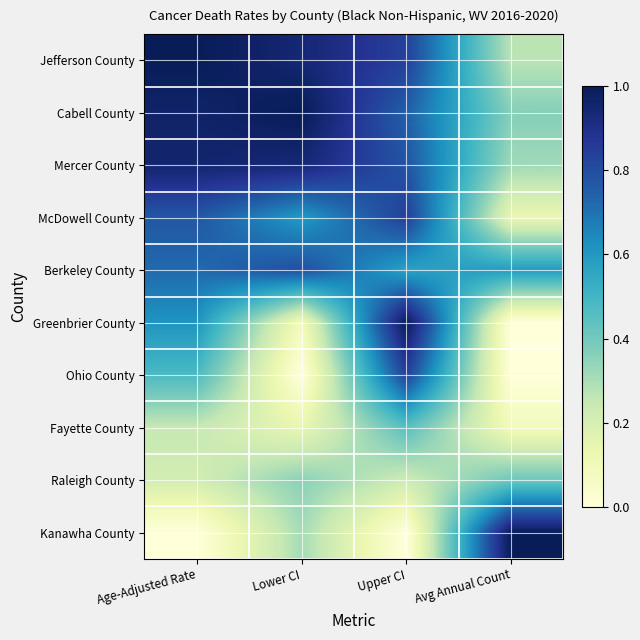

Between Lower CI and Avg Annual Count, which is larger?

Lower CI